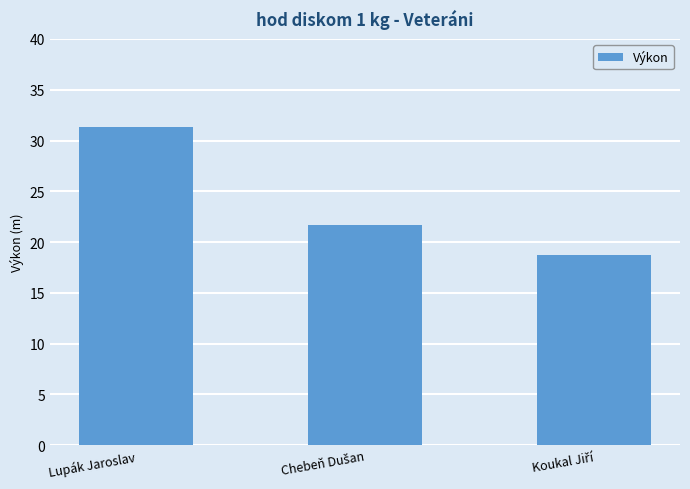

Is it true that the value at Lupák Jaroslav is 31.3?

True